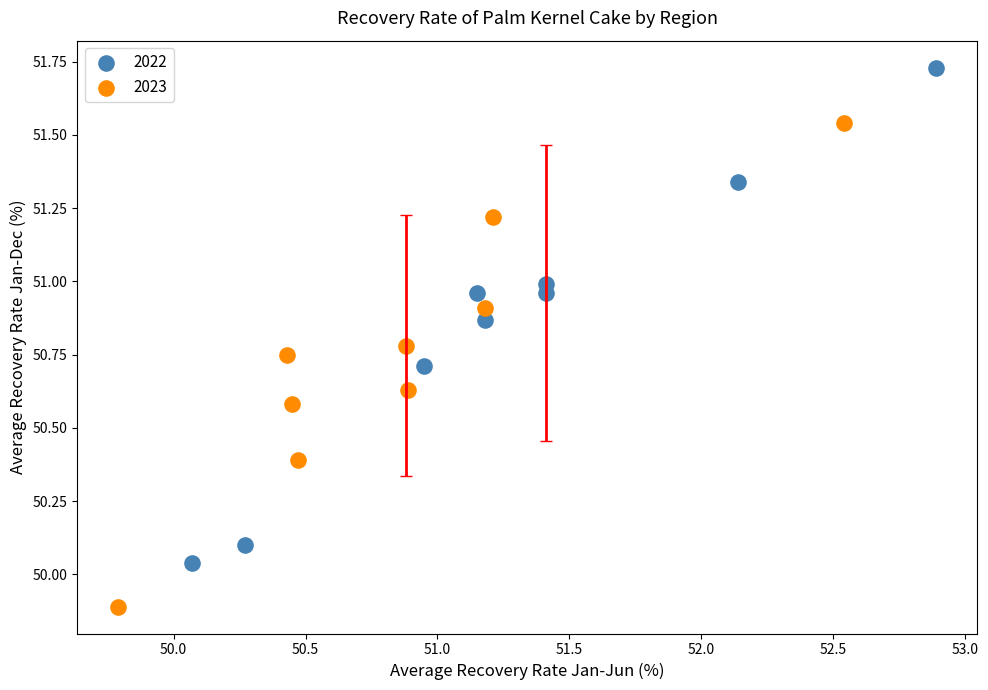

Which series contains the highest Y value?

2022